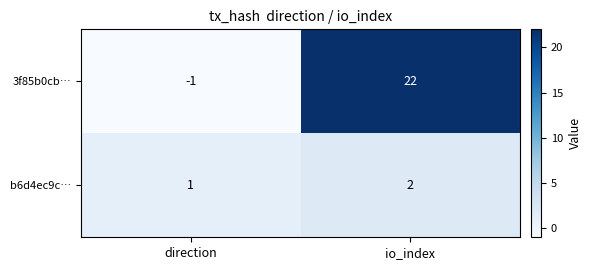

Rank the series by their average value, from highest to lowest.

3f85b0cb…, b6d4ec9c…